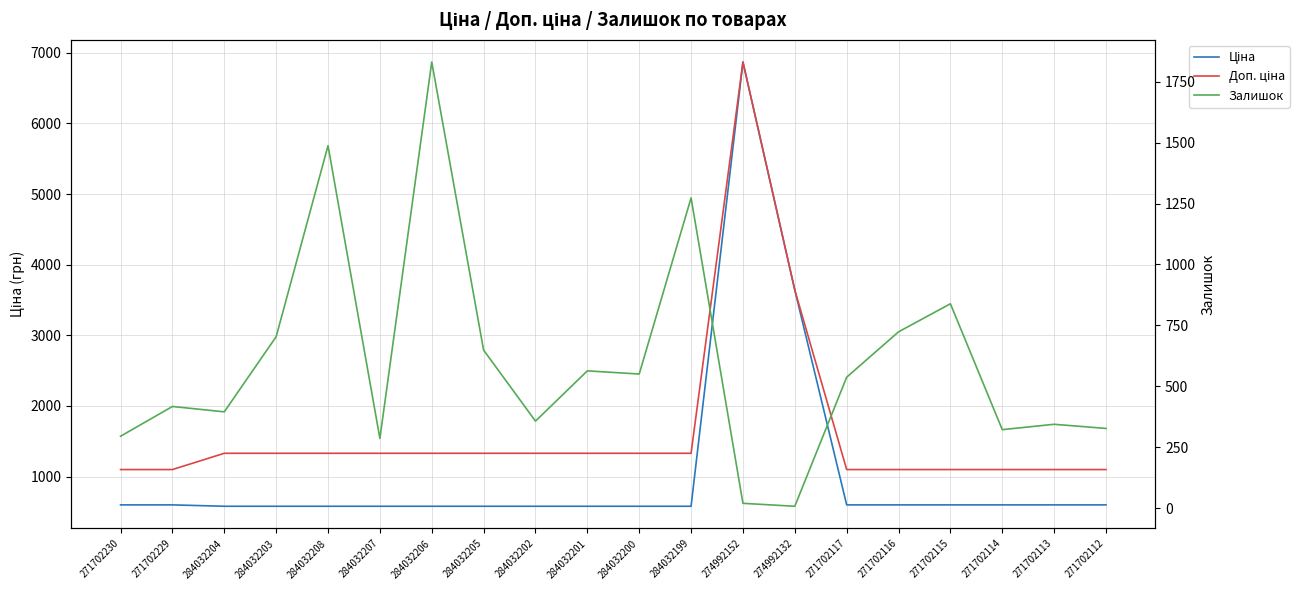

True or false: Залишок and Доп. ціна intersect in this chart.

True